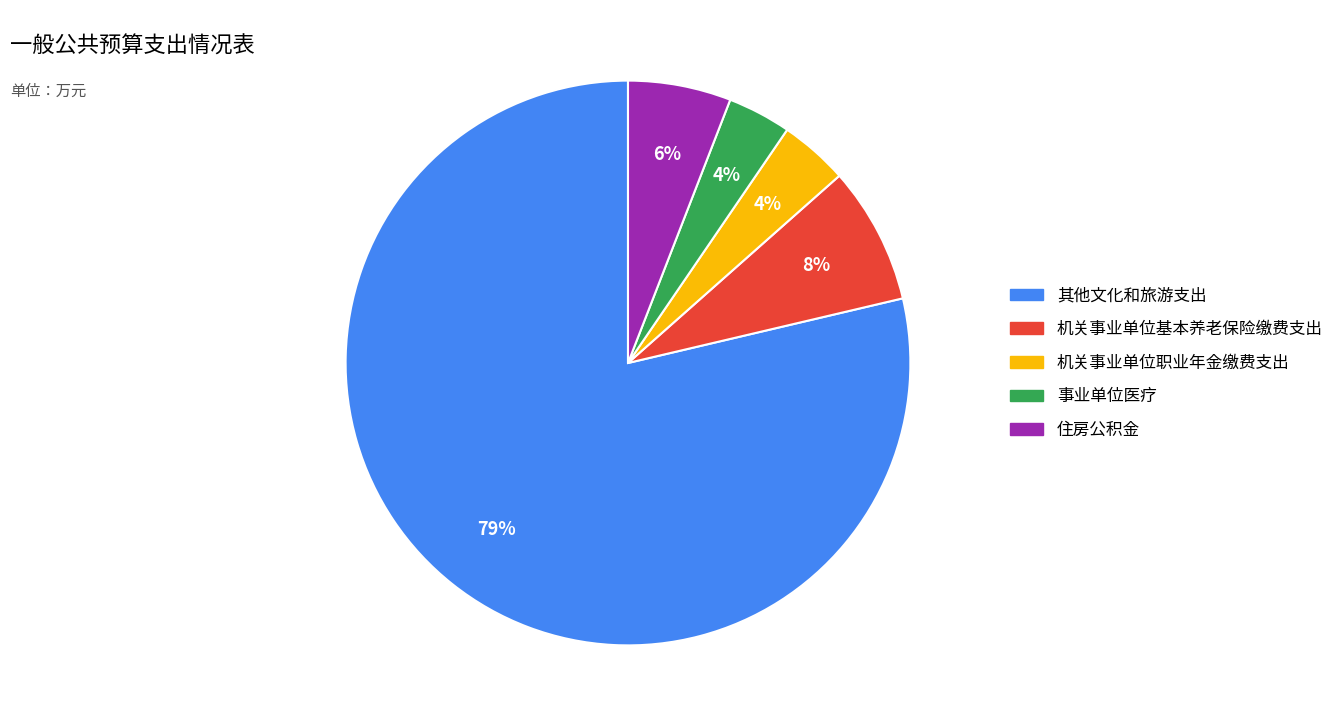

What is the ratio of the value at 机关事业单位职业年金缴费支出 to the value at 机关事业单位基本养老保险缴费支出?

0.5